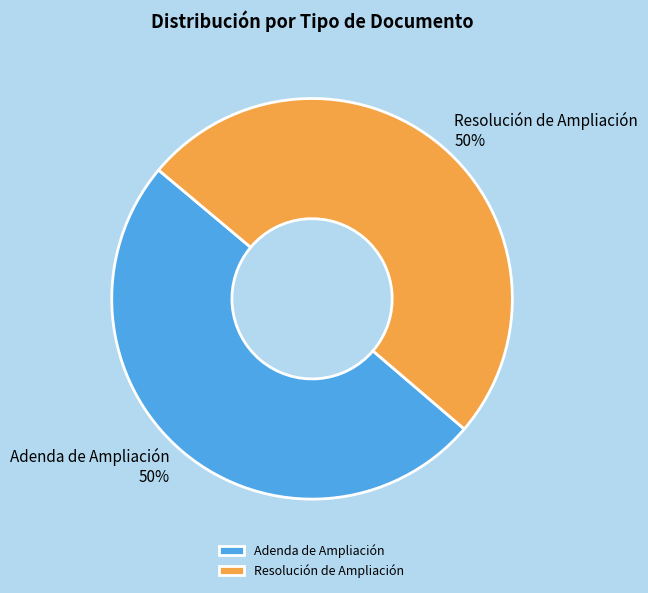

Combined, do Adenda de Ampliación and Resolución de Ampliación account for over 50%?

Yes